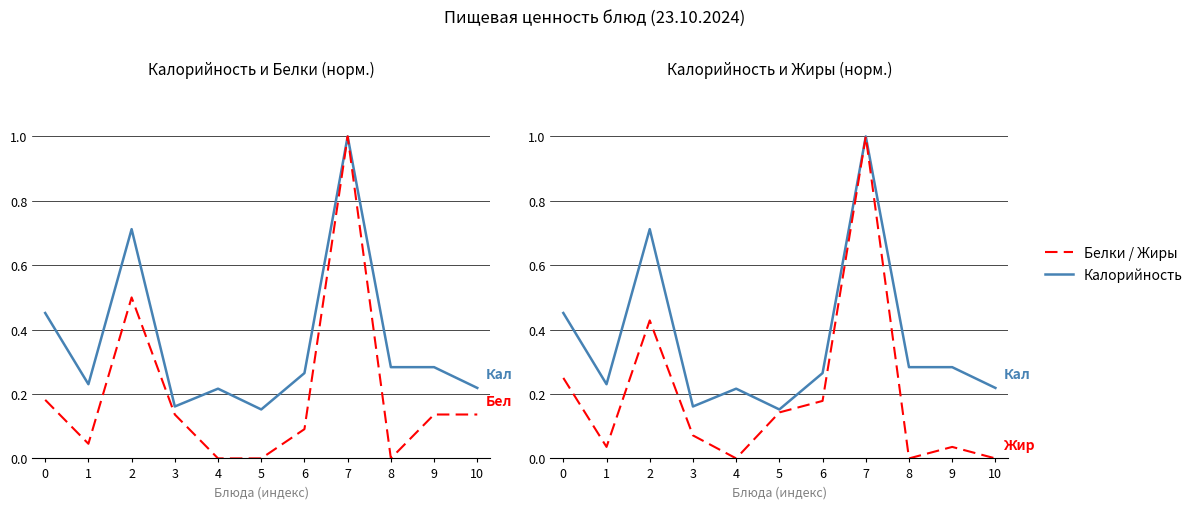

Count the number of data series in this chart.

3